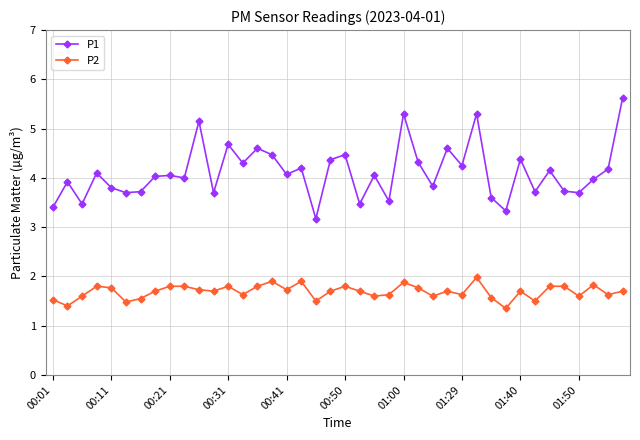

How many data points does each series have?

40